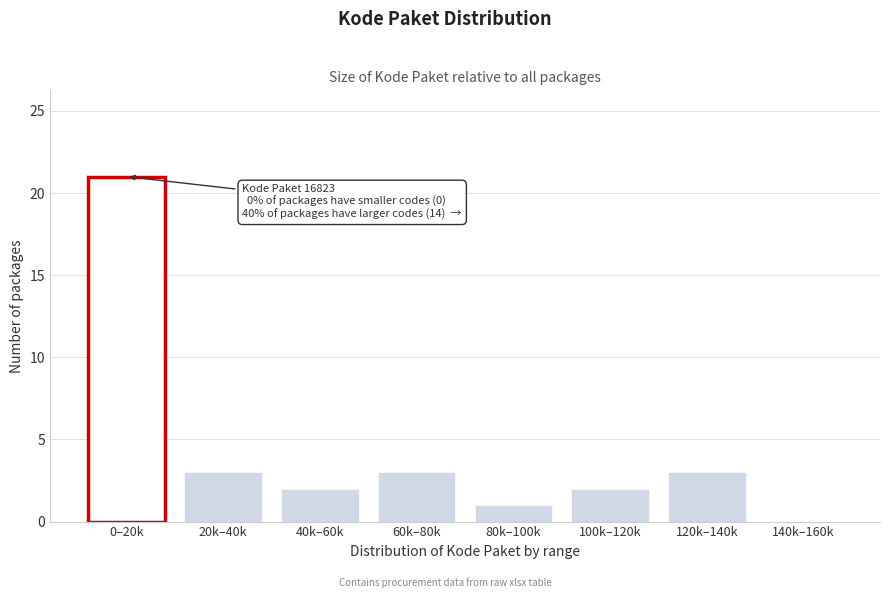

Reading left to right, transcribe all the data shown in this chart.

0–20k=21	20k–40k=3	40k–60k=2	60k–80k=3	80k–100k=1	100k–120k=2	120k–140k=3	140k–160k=0